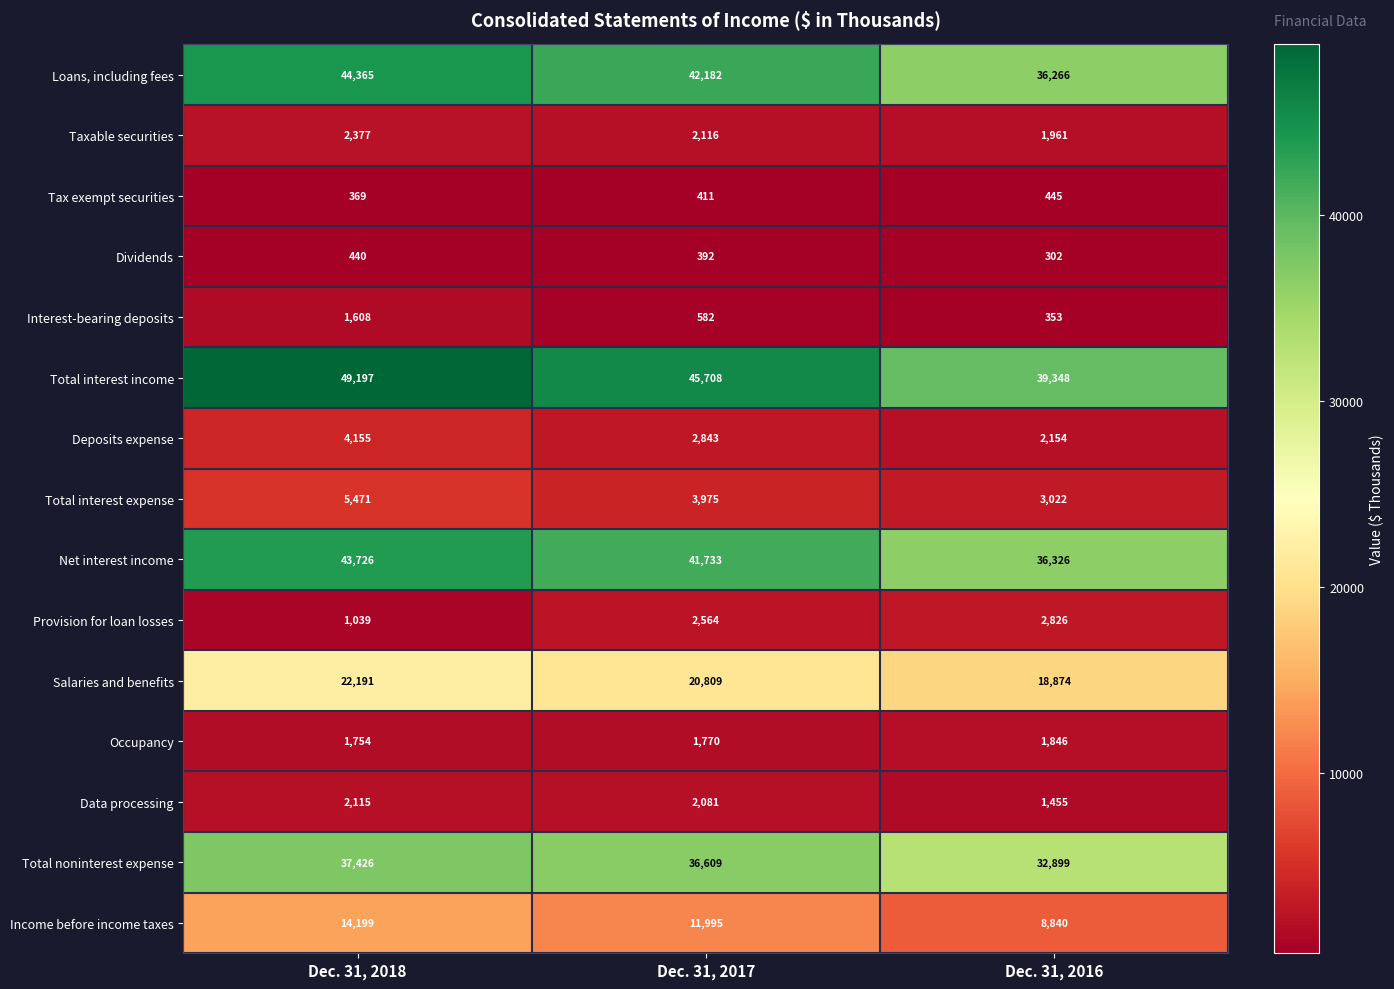

Which series has the largest total across all categories?

Total interest income